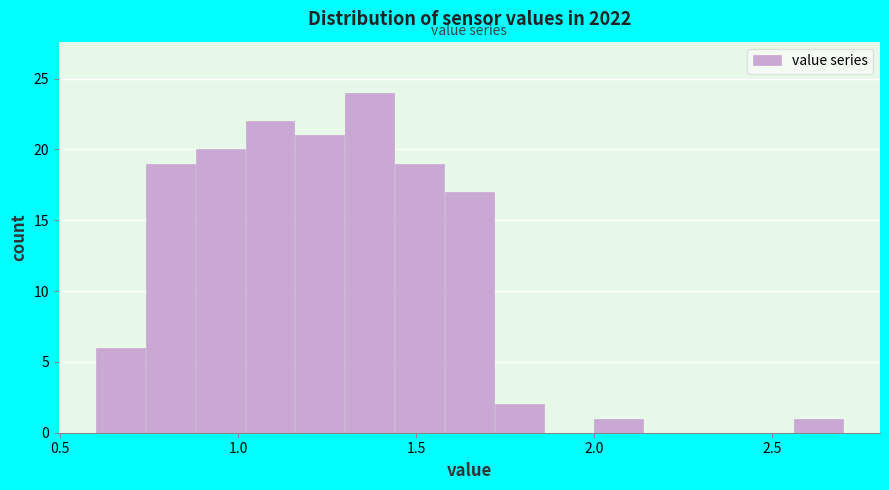

Read against the x-axis, roughly where is the centre of the tallest bar?

1.35